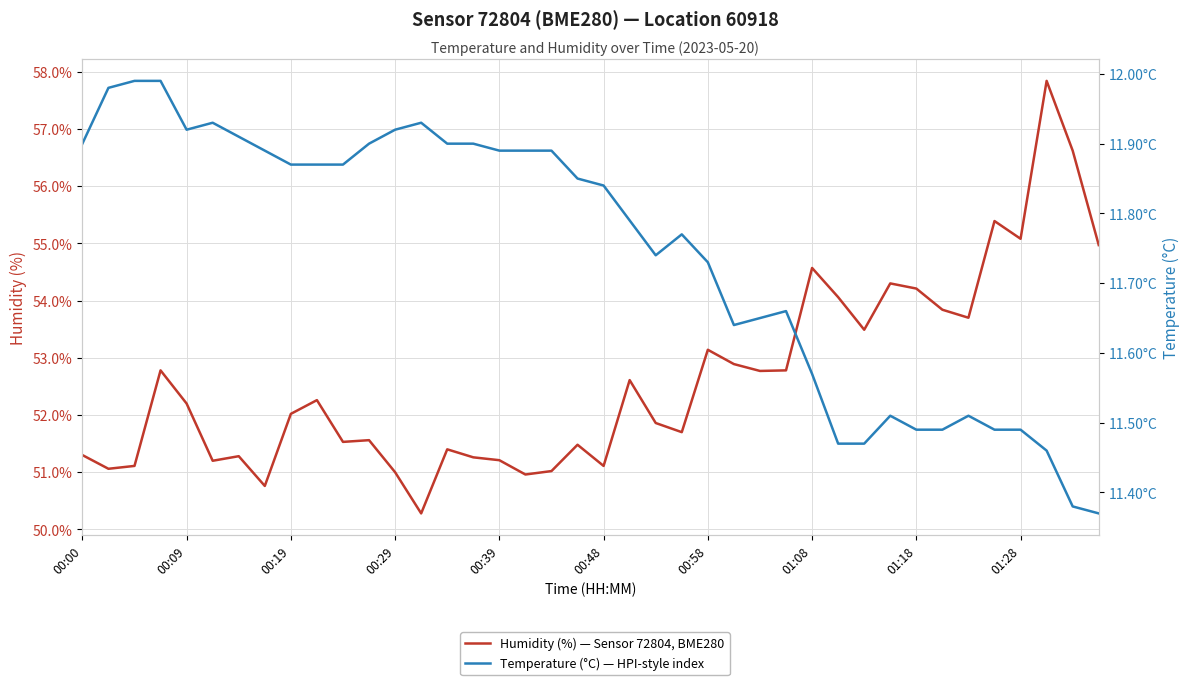

Which has a higher value, 13 or 32?

32